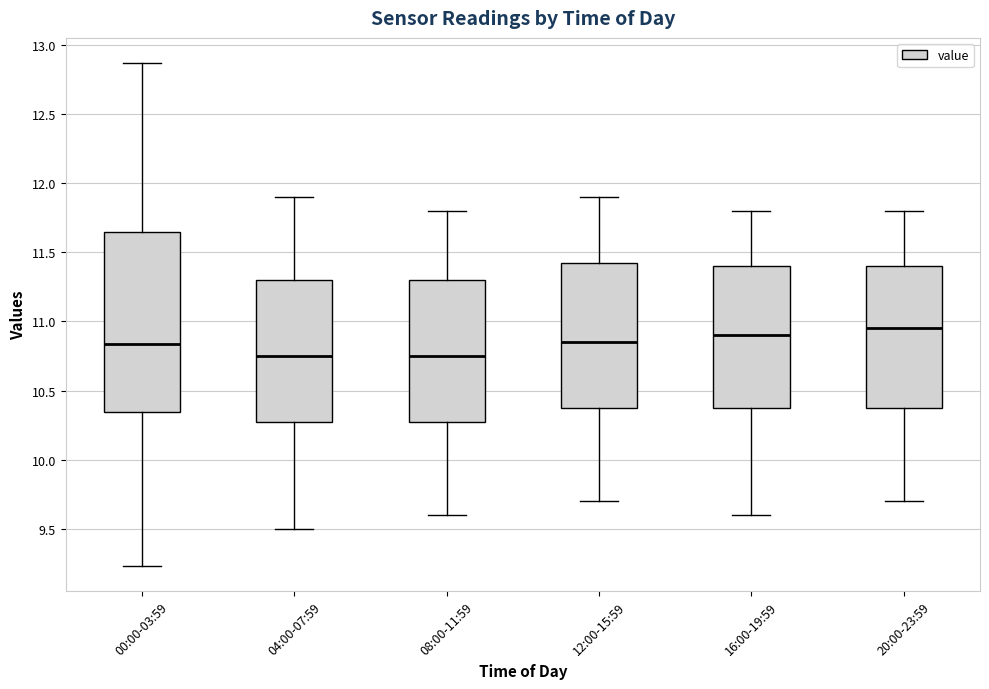

Reading left to right, transcribe this box plot: for each box, give where its median line is, the range the box spans, and where its two whiskers end, as read against the y-axis. The values are not printed on the chart, so give them approximately, as read against the axis.

00:00-03:59: median 10.85, box 10.35 to 11.65, whiskers 9.25 to 12.85
04:00-07:59: median 10.75, box 10.30 to 11.30, whiskers 9.50 to 11.90
08:00-11:59: median 10.75, box 10.30 to 11.30, whiskers 9.60 to 11.80
12:00-15:59: median 10.85, box 10.40 to 11.45, whiskers 9.70 to 11.90
16:00-19:59: median 10.90, box 10.40 to 11.40, whiskers 9.60 to 11.80
20:00-23:59: median 10.95, box 10.40 to 11.40, whiskers 9.70 to 11.80